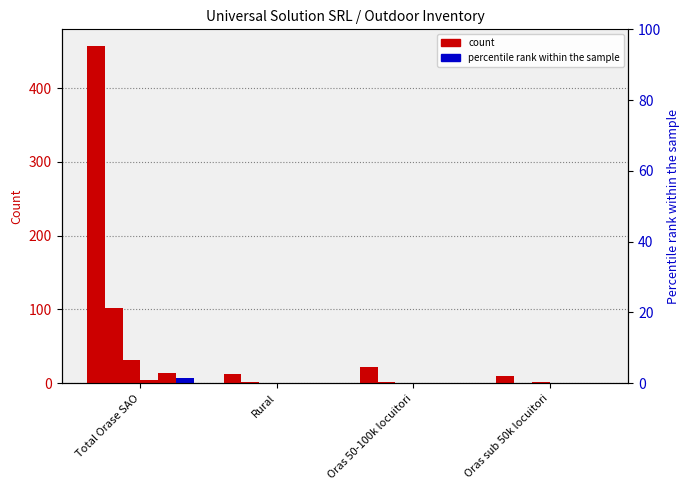

Between Rural and Oras sub 50k locuitori, which series saw the biggest shift?

Backlit (incl.derulabil)